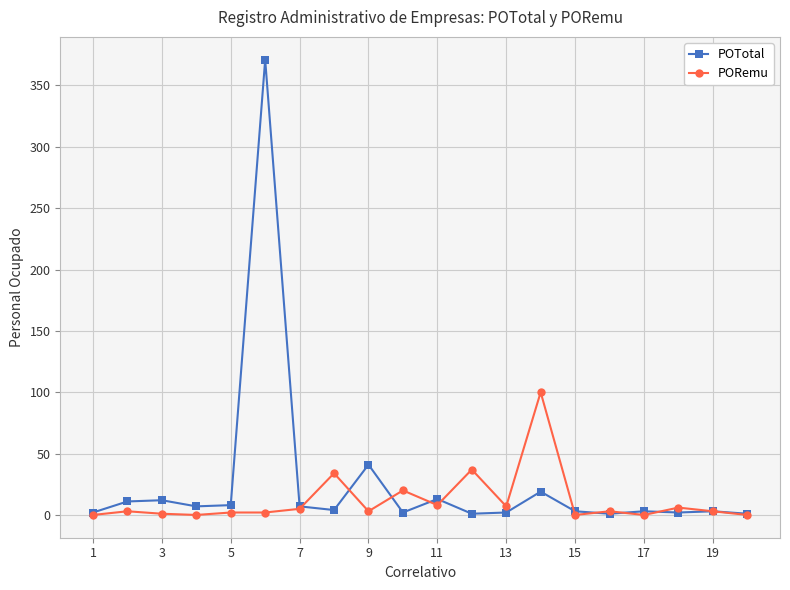

Which series has the widest spread of values?

POTotal